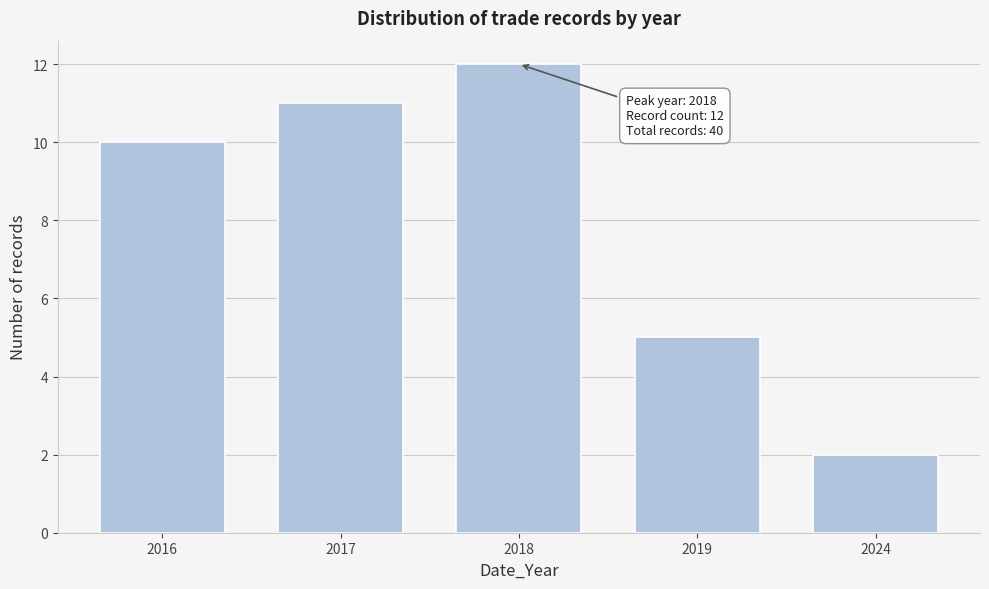

Reading right to left, what are all the values shown in this chart?

2024=2	2019=5	2018=12	2017=11	2016=10